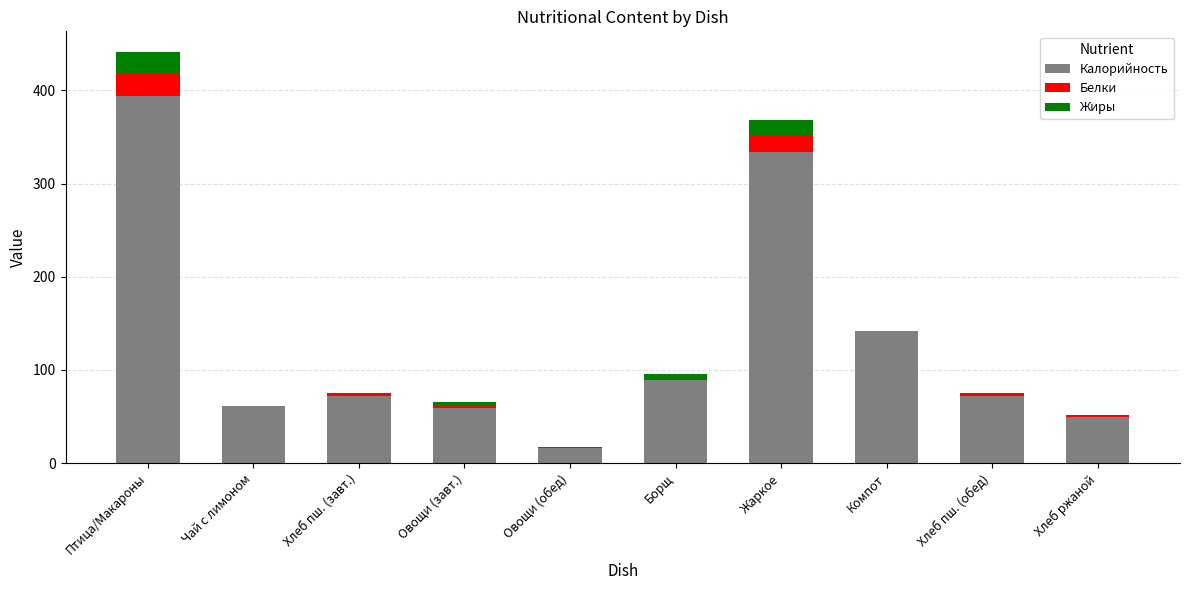

Where is Калорийность nearest to the value 205?

Компот